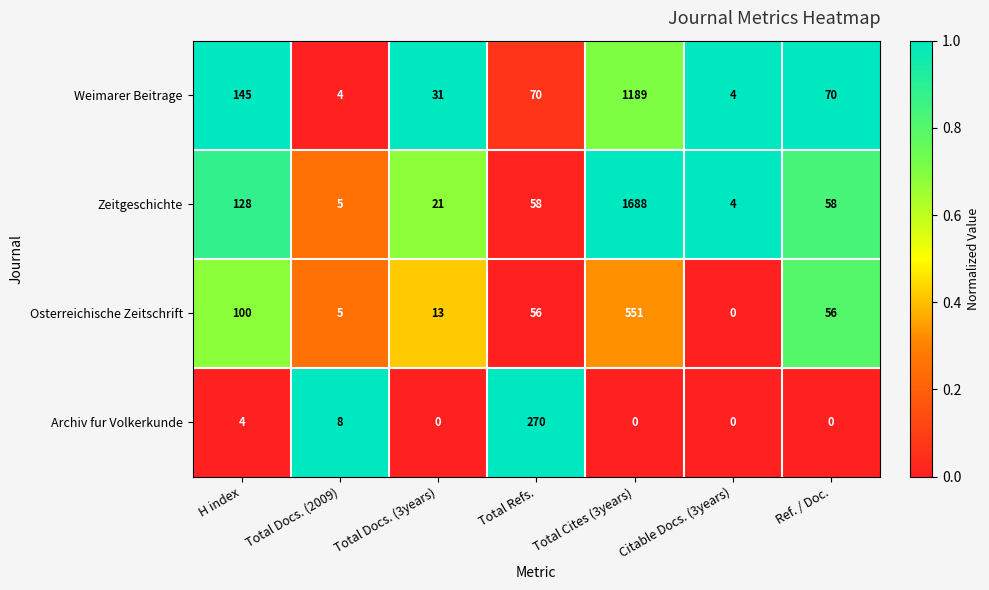

The Archiv fur Volkerkunde series shows 4 at H index. True or false?

True